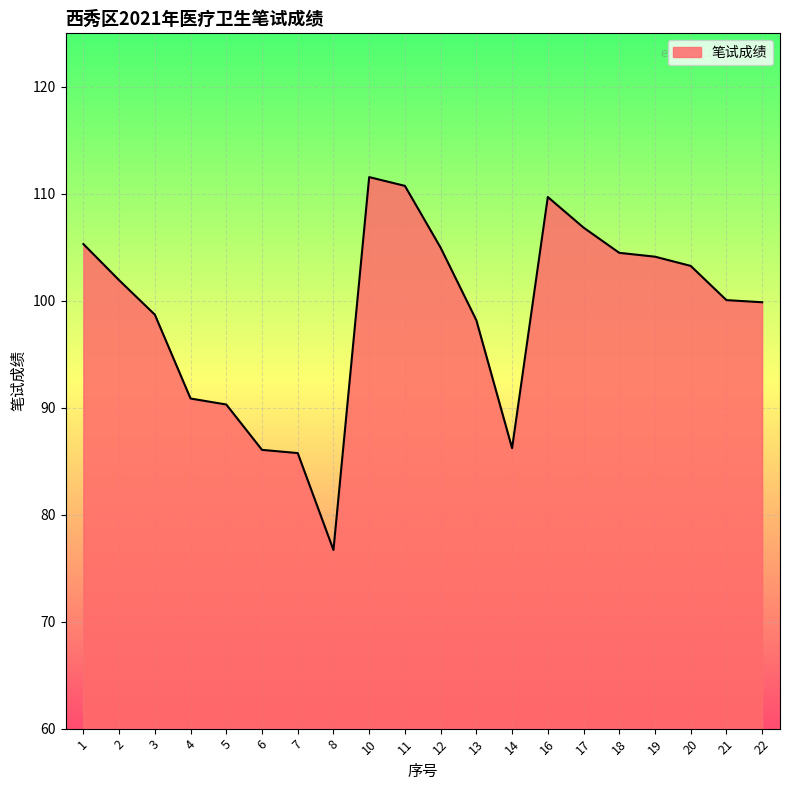

Does the chart have visible grid lines?

Yes